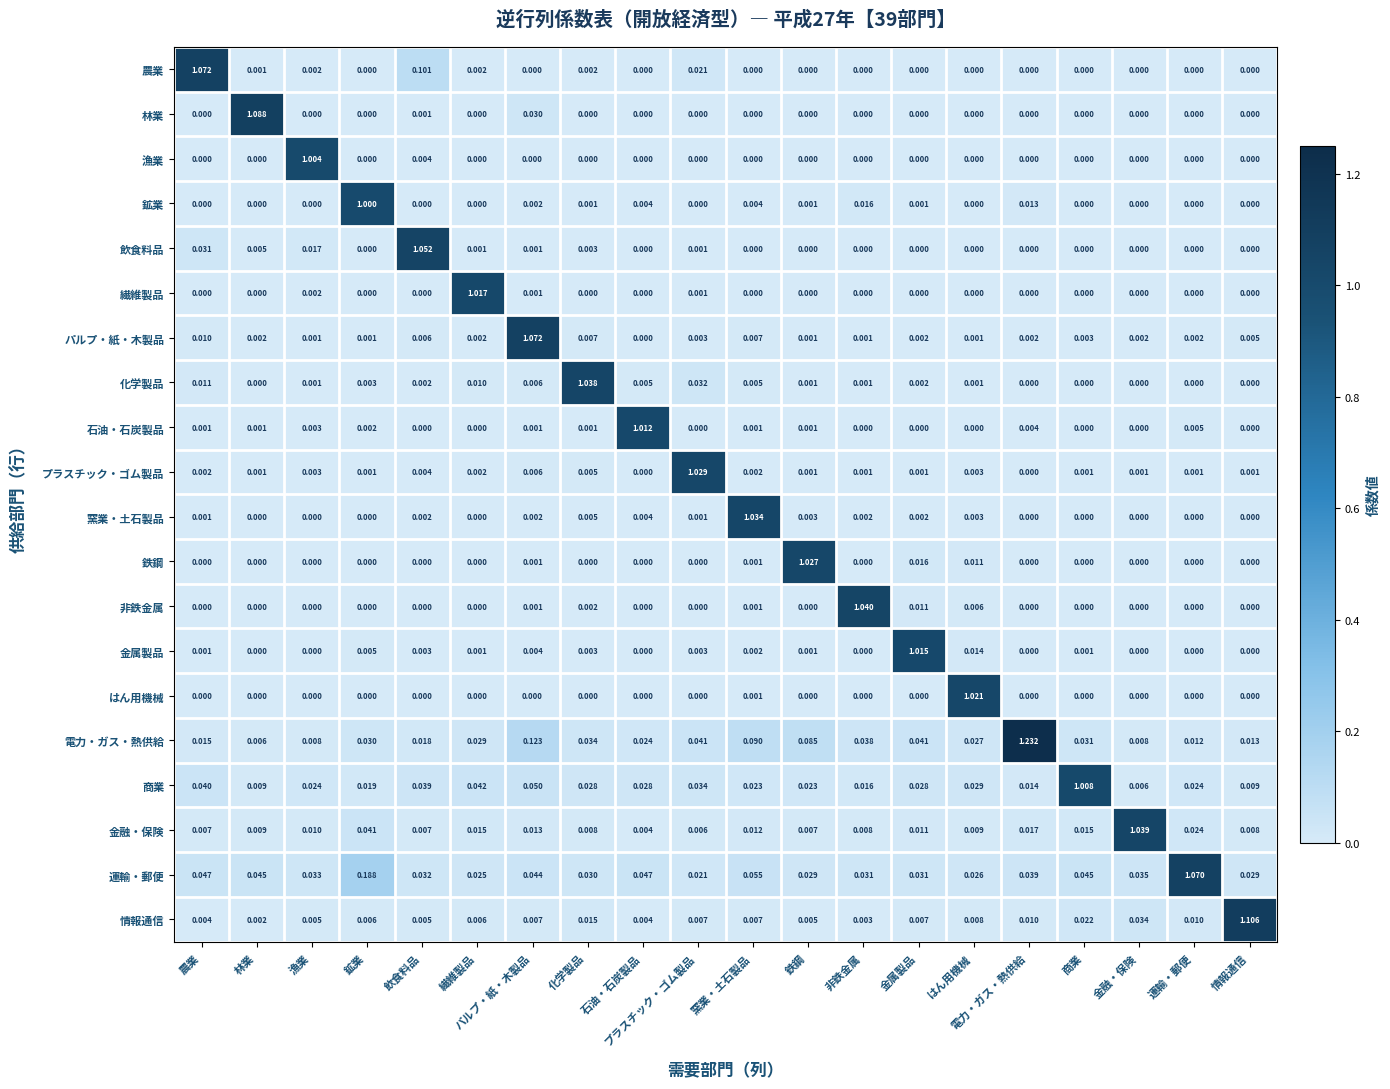

Which category has the highest value across all series?

電力・ガス・熱供給